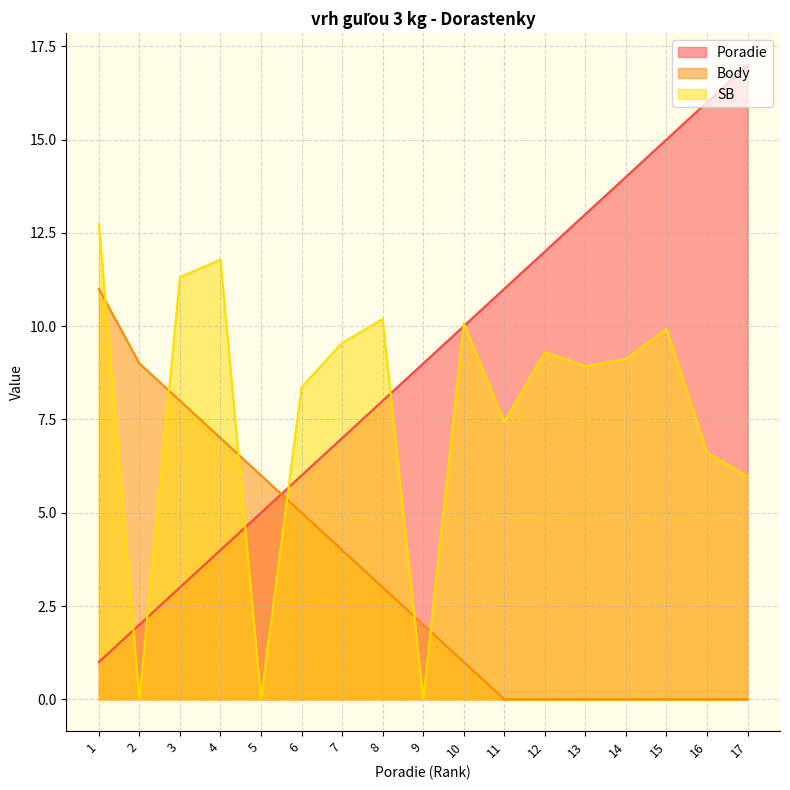

Reading left to right, transcribe all the data shown in this chart.

Poradie: 1=1.0	2=2.0	3=3.0	4=4.0	5=5.0	6=6.0	7=7.0	8=8.0	9=9.0	10=10.0	11=11.0	12=12.0	13=13.0	14=14.0	15=15.0	16=16.0	17=17.0
Body: 1=11.0	2=9.0	3=8.0	4=7.0	5=6.0	6=5.0	7=4.0	8=3.0	9=2.0	10=1.0	11=0.0	12=0.0	13=0.0	14=0.0	15=0.0	16=0.0	17=0.0
SB: 1=12.7	2=0.0	3=11.3	4=11.8	5=0.0	6=8.4	7=9.6	8=10.2	9=0.0	10=10.1	11=7.4	12=9.3	13=8.9	14=9.1	15=9.9	16=6.6	17=6.0